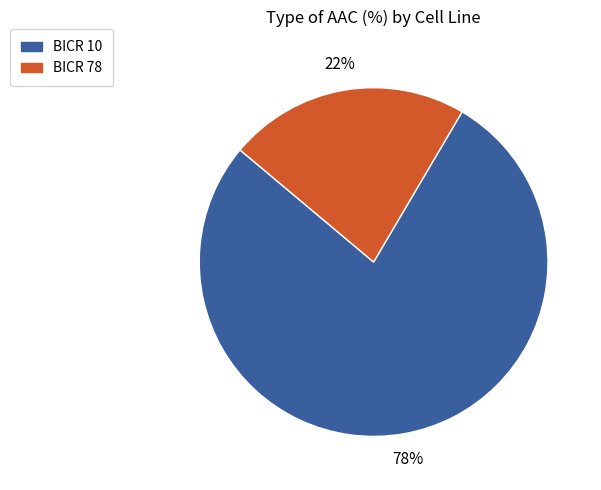

Is there any slice that represents more than half of the pie?

Yes